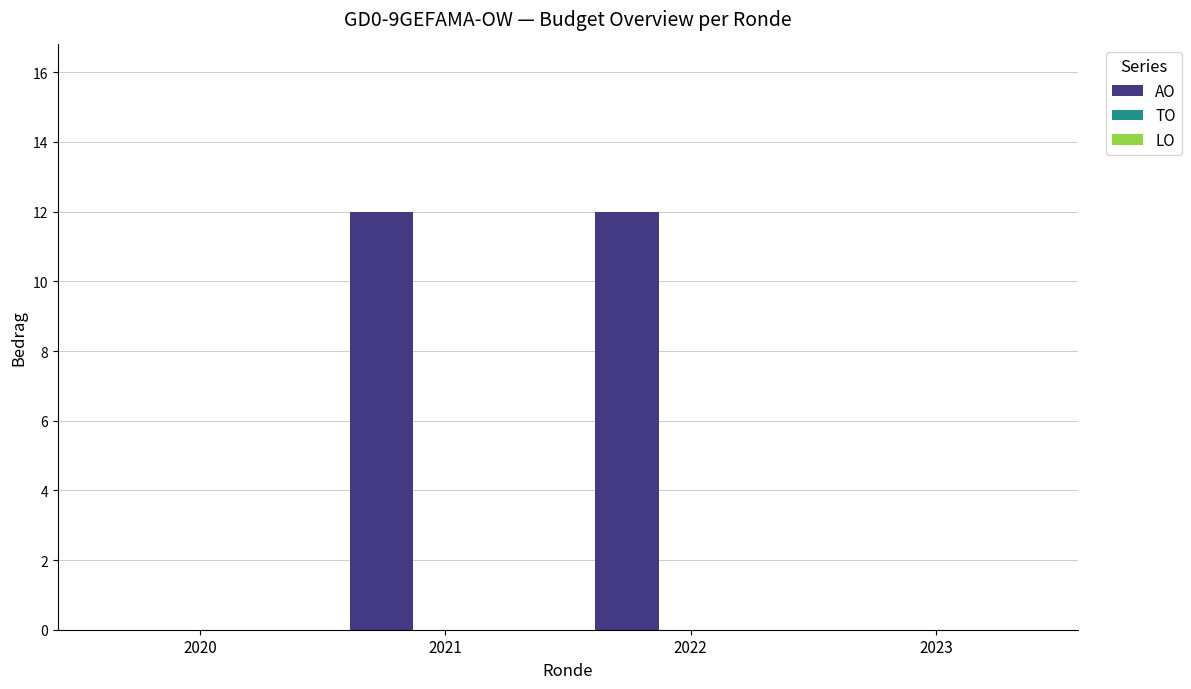

Are the bars horizontal?

No